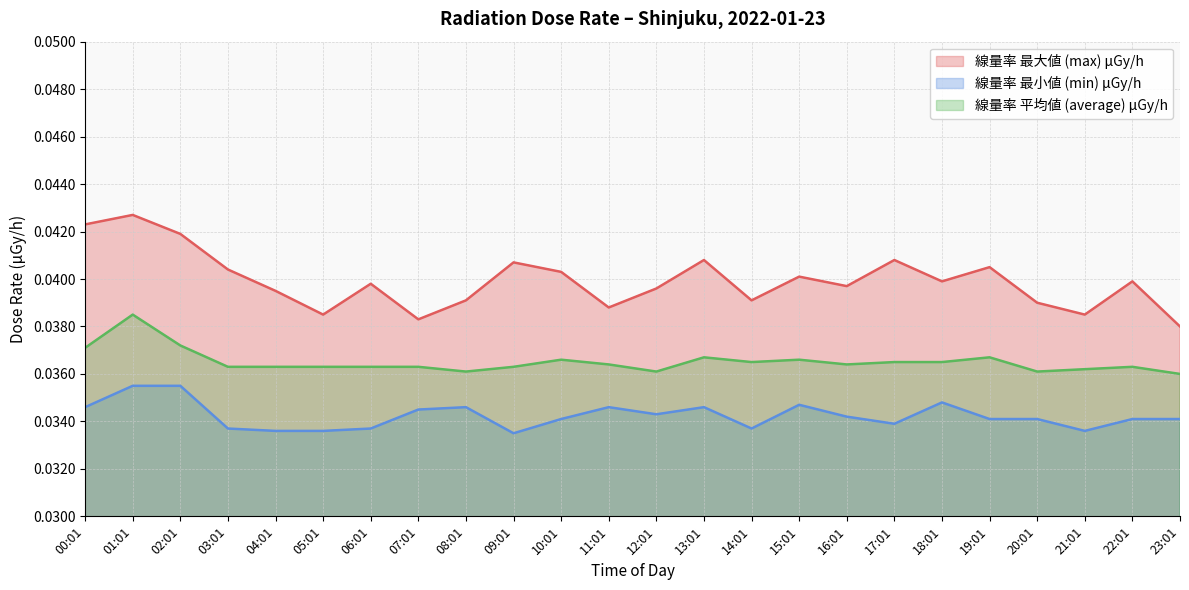

What position from the left is 04:01?

5